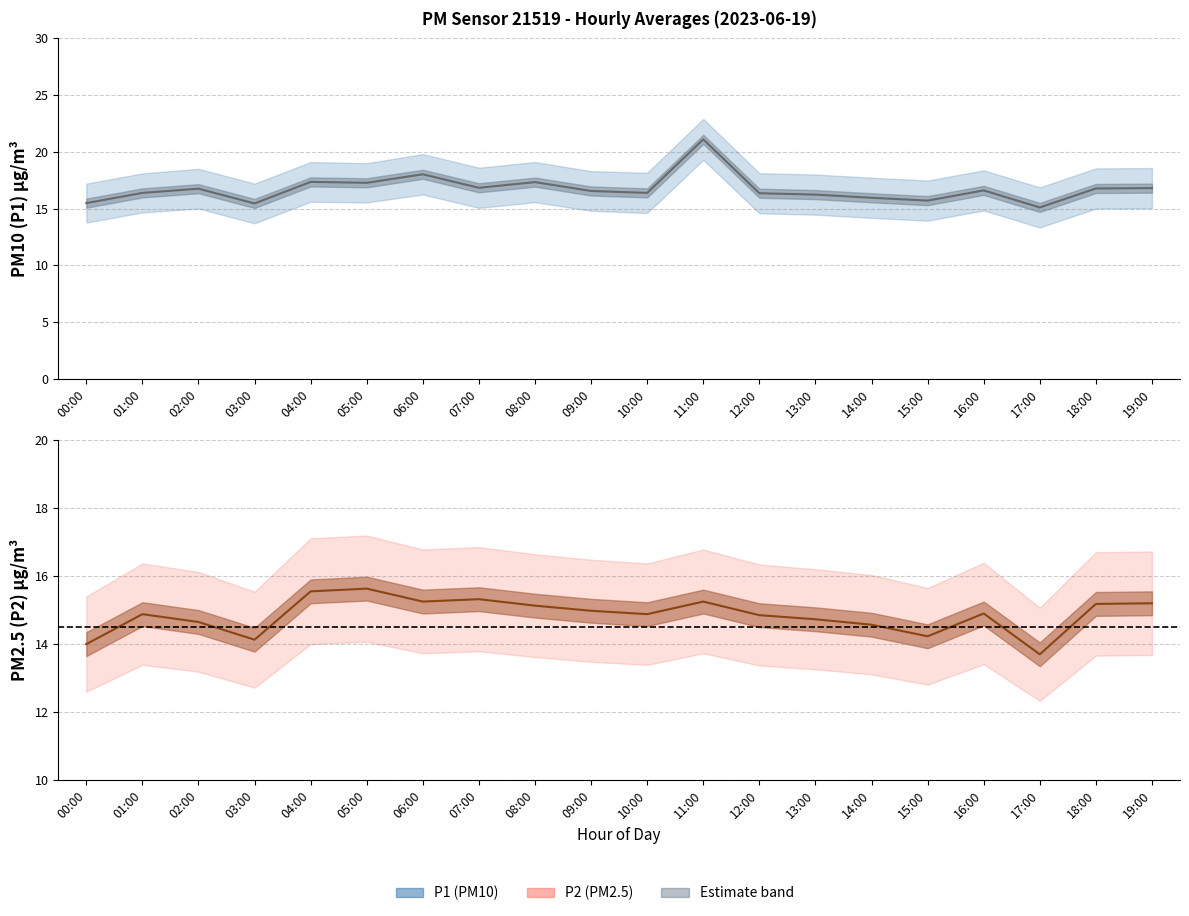

Read the P1_upper value at 18:00.

18.5